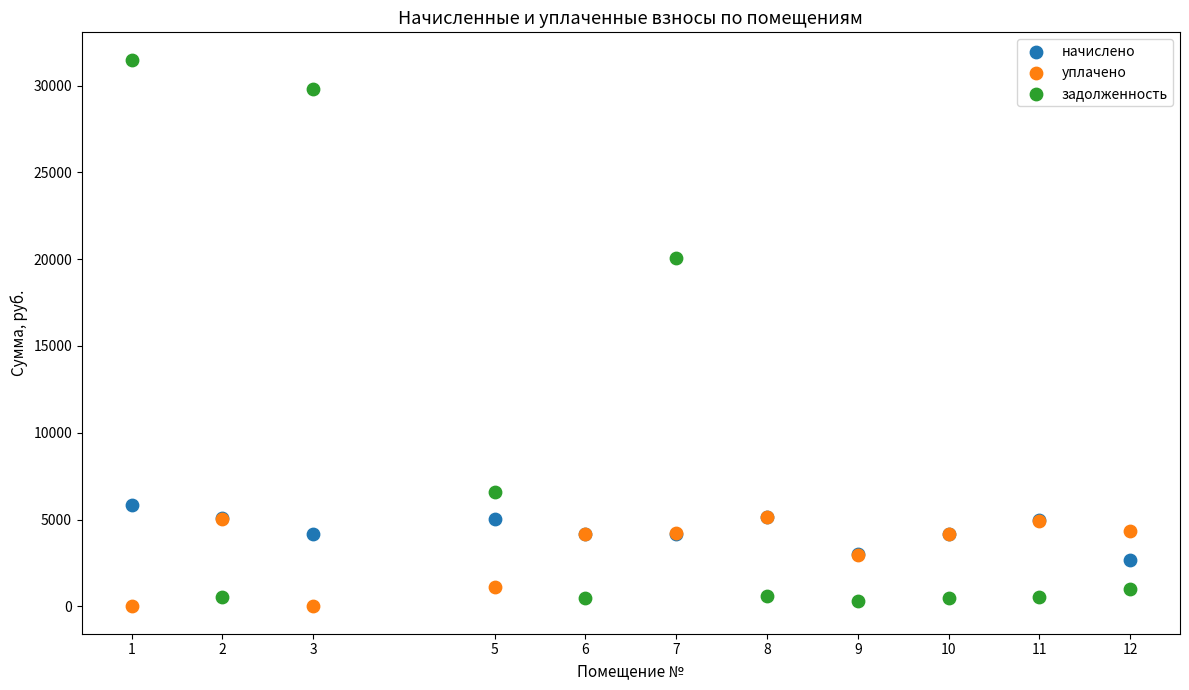

Which series contains the highest Y value?

задолженность